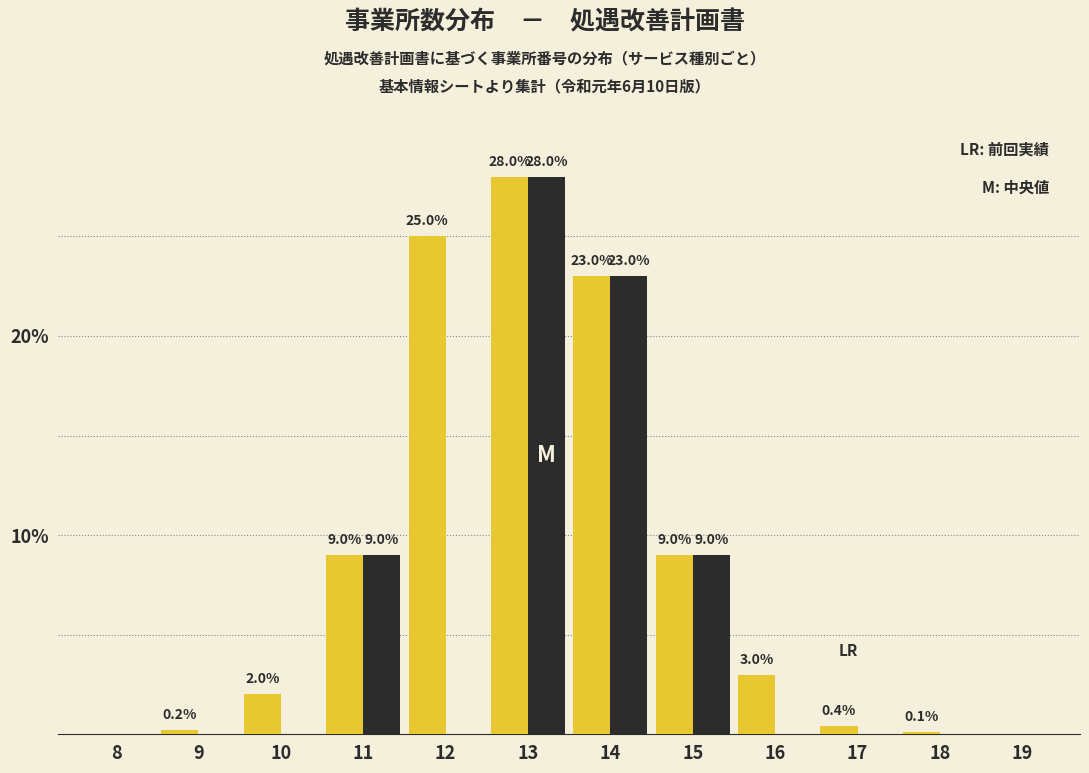

What is the greatest value displayed?

28.0